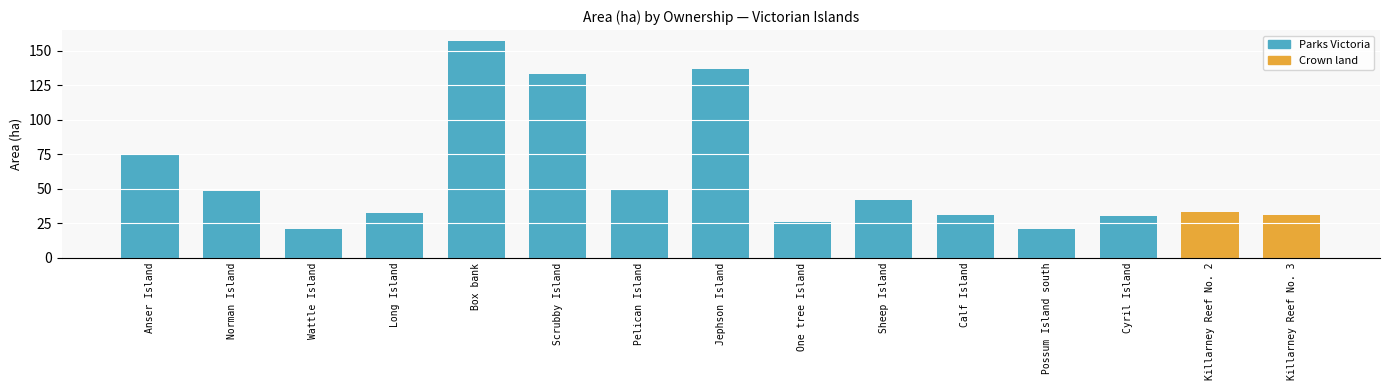

What is the smallest value displayed?

21